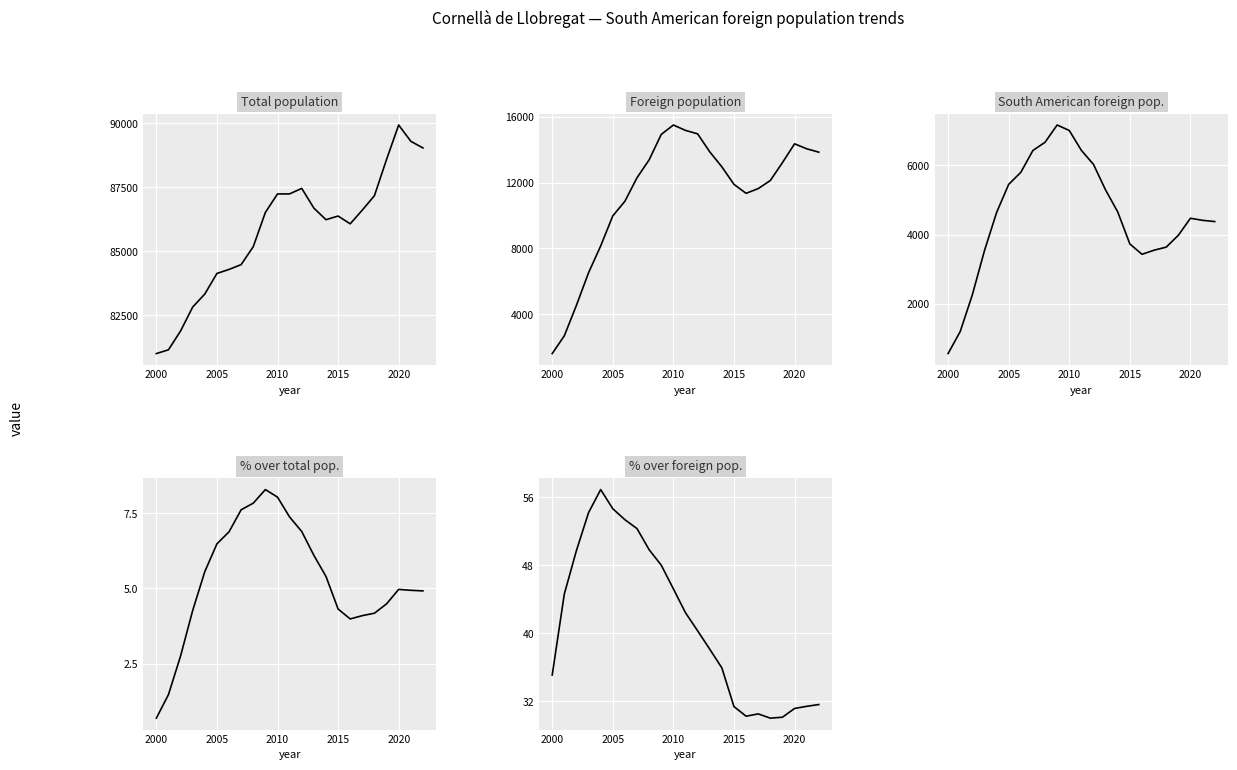

Which series has the largest total across all categories?

Total population